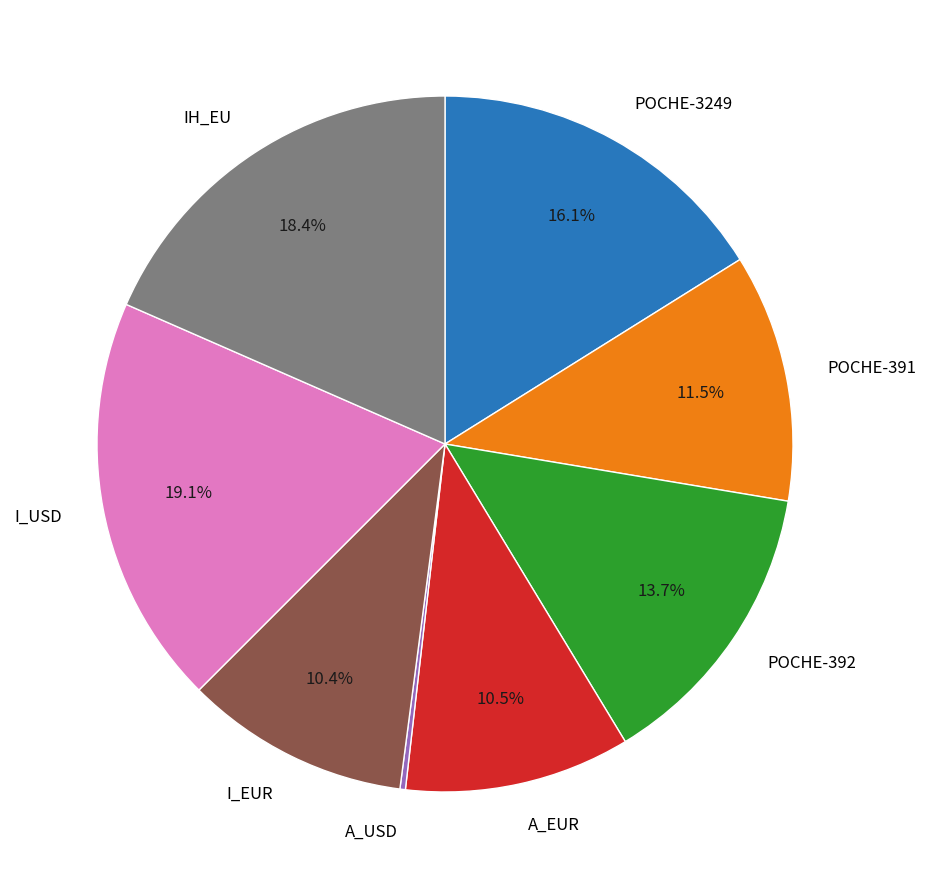

To the nearest percent, what is the combined percentage of POCHE-3249 and POCHE-392?

30%